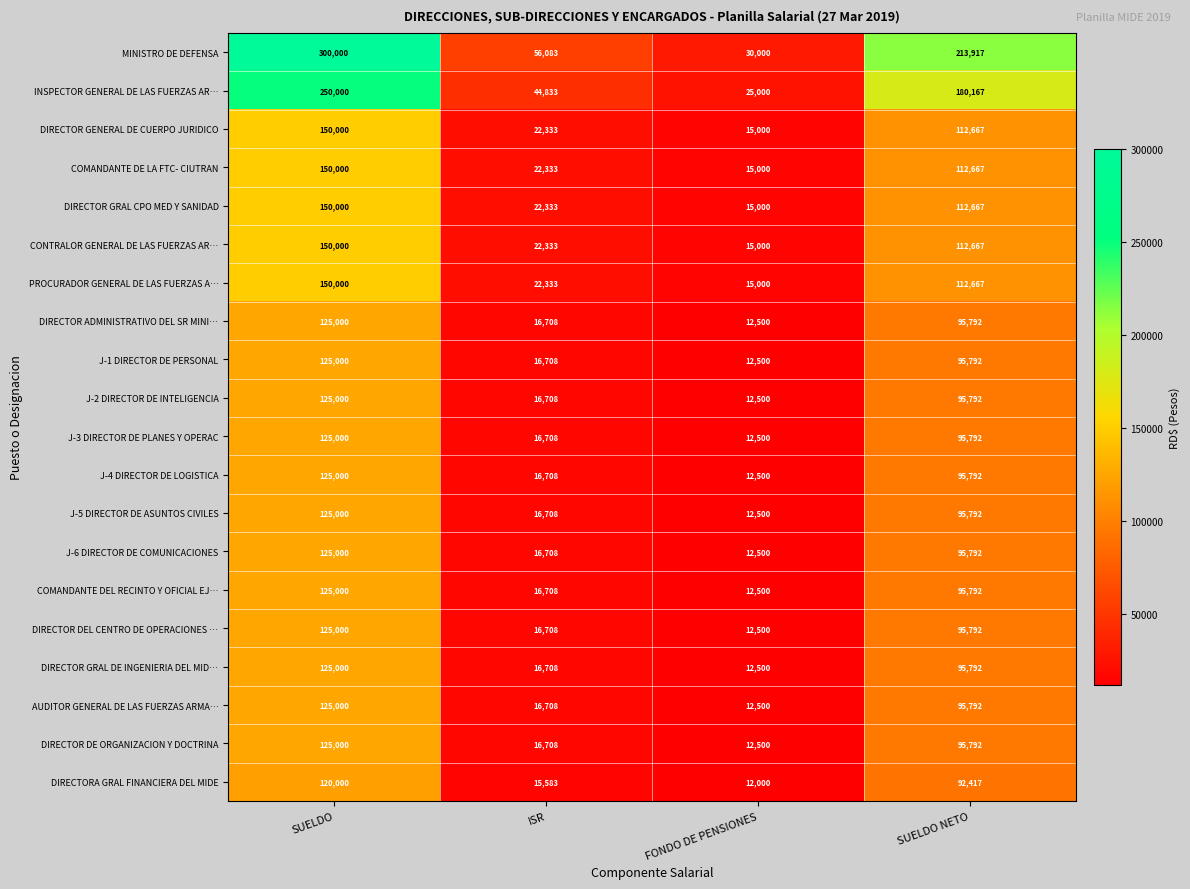

What is the highest value of the J-2 DIRECTOR DE INTELIGENCIA series?

125000